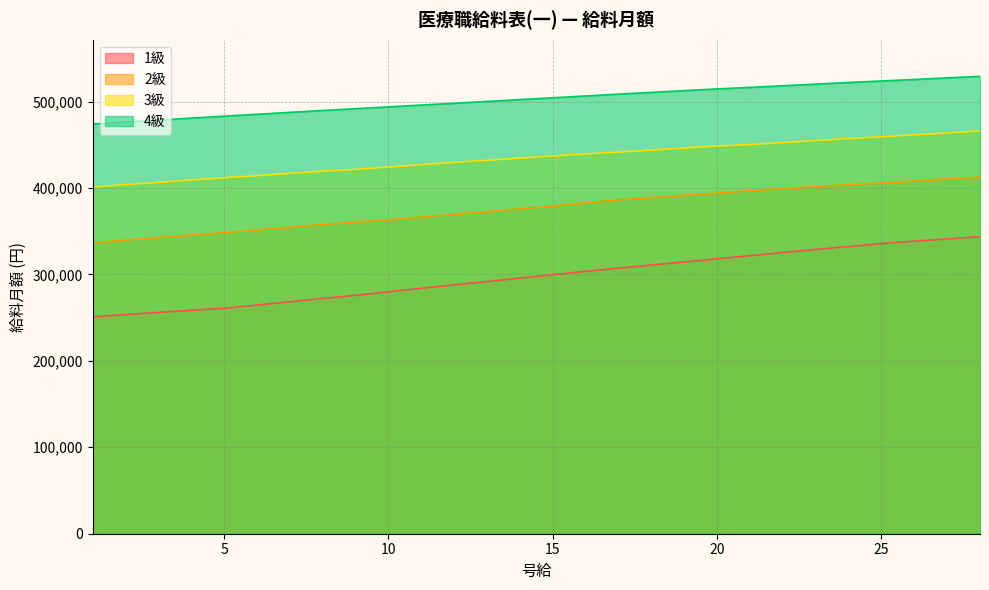

Reading left to right, list all the values displayed in this chart.

1級: 251049	253561	256074	258586	260797	264616	268435	272254	275872	279892	283912	287932	291751	295771	299691	303610	307329	310947	314464	318082	321700	325419	328936	332253	335770	338484	341097	343710
2級: 336675	339690	342604	345519	348232	351448	354564	357679	360493	363207	366322	369538	372453	375970	378985	382603	386221	388935	391447	394060	396874	399186	401698	403809	405819	408130	410341	412653
3級: 400995	403909	406522	409236	411849	414261	416974	419386	421597	424311	426924	429637	432049	434562	436974	439486	441496	443908	446220	448632	450139	452551	454863	457174	459184	461496	463707	466018
4級: 474058	476370	478581	480892	483103	485314	487525	489736	491746	493857	495967	498078	500188	502299	504409	506520	508630	510640	512650	514660	516469	518278	520188	522097	523806	525615	527424	529233